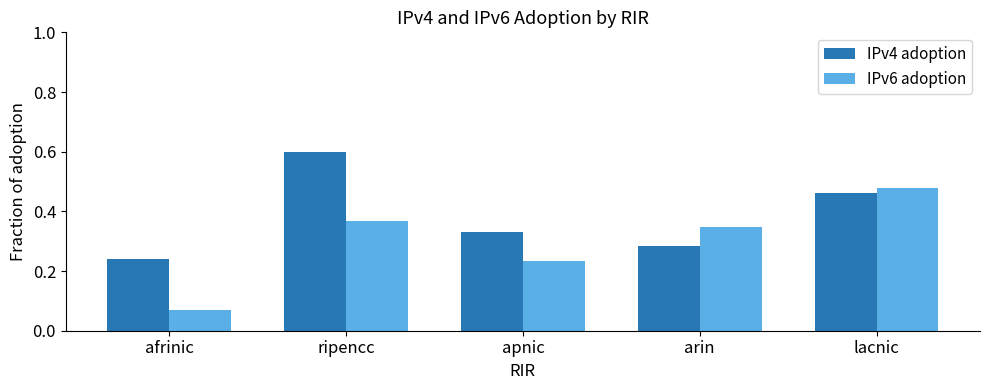

Which series has the largest range (max minus min)?

IPv6 adoption